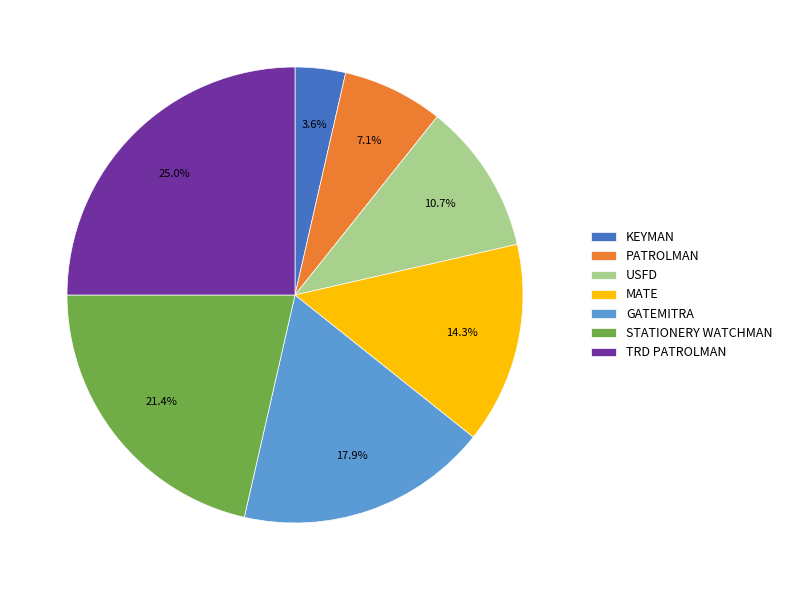

What percentage is NOT represented by TRD PATROLMAN?

75.0%